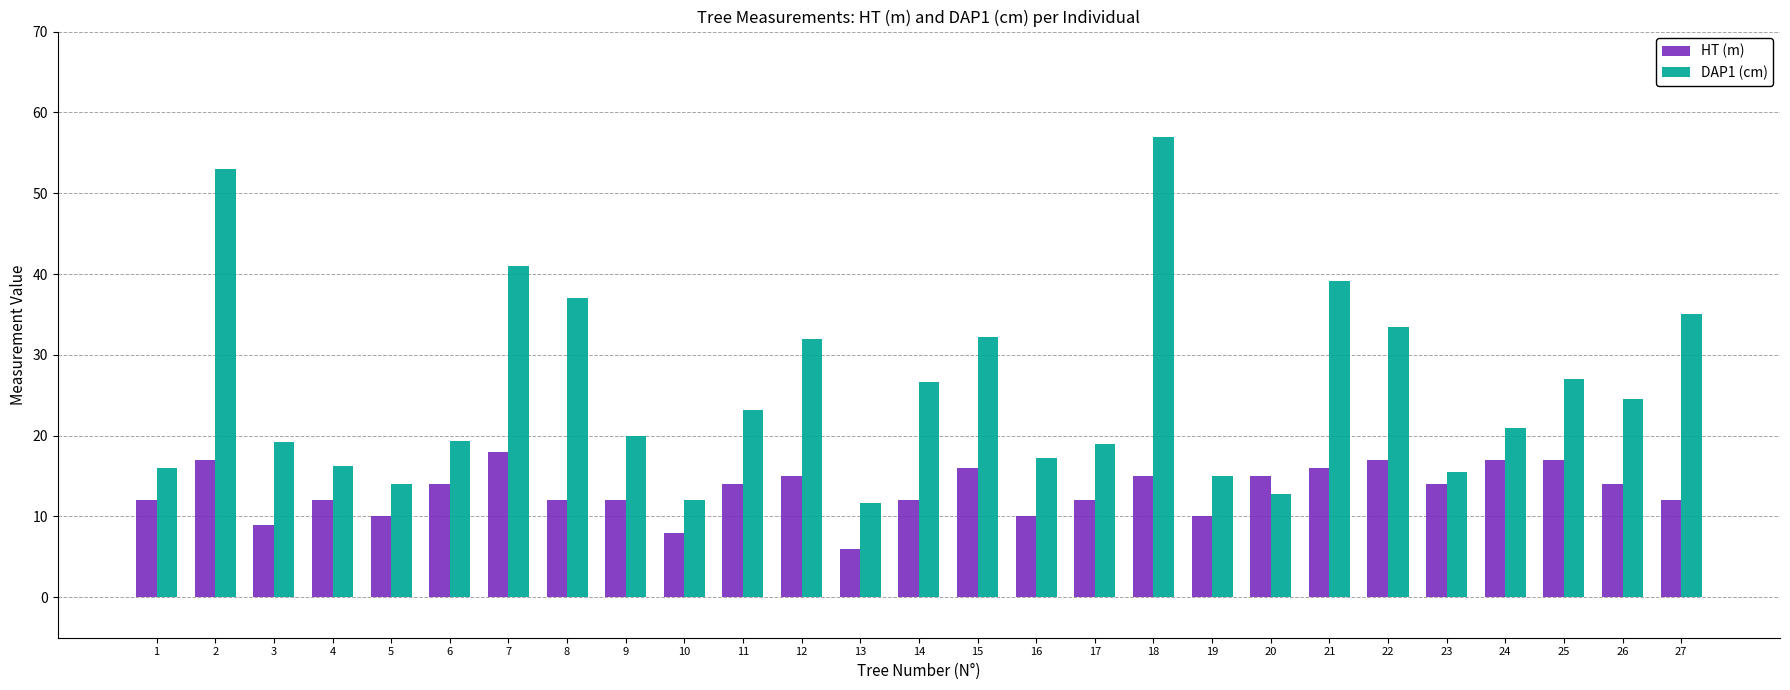

What is the minimum value shown in the chart?

6.0